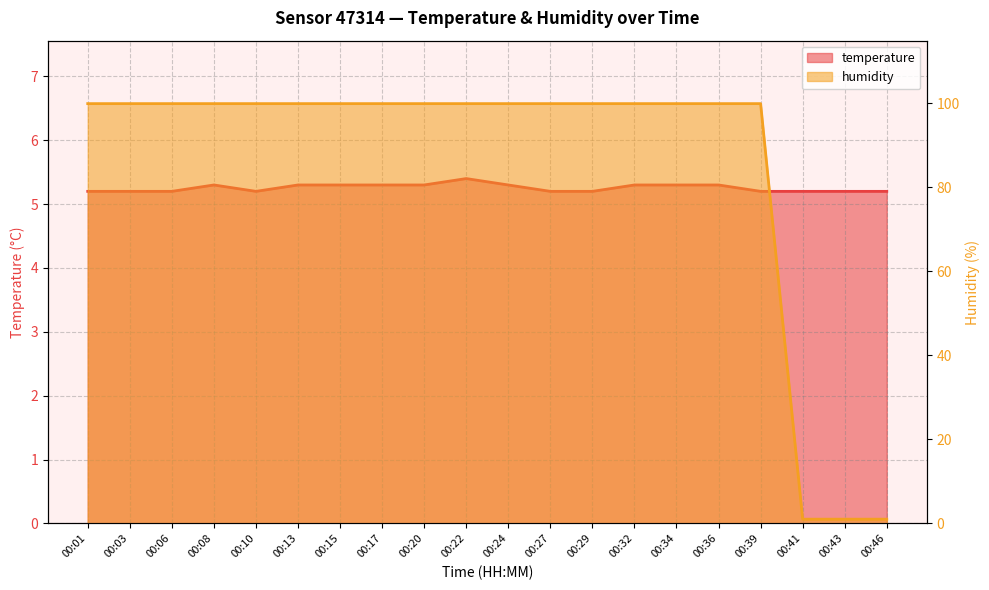

List the labels in order of humidity value, largest first.

00:01, 00:03, 00:06, 00:08, 00:10, 00:13, 00:15, 00:17, 00:20, 00:22, 00:24, 00:27, 00:29, 00:32, 00:34, 00:36, 00:39, 00:41, 00:43, 00:46